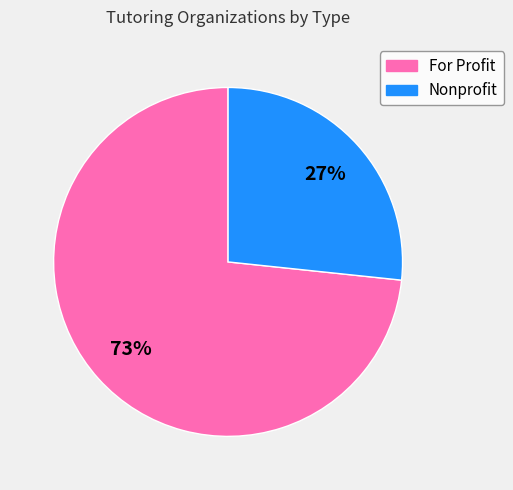

How many slices are in this pie chart?

2